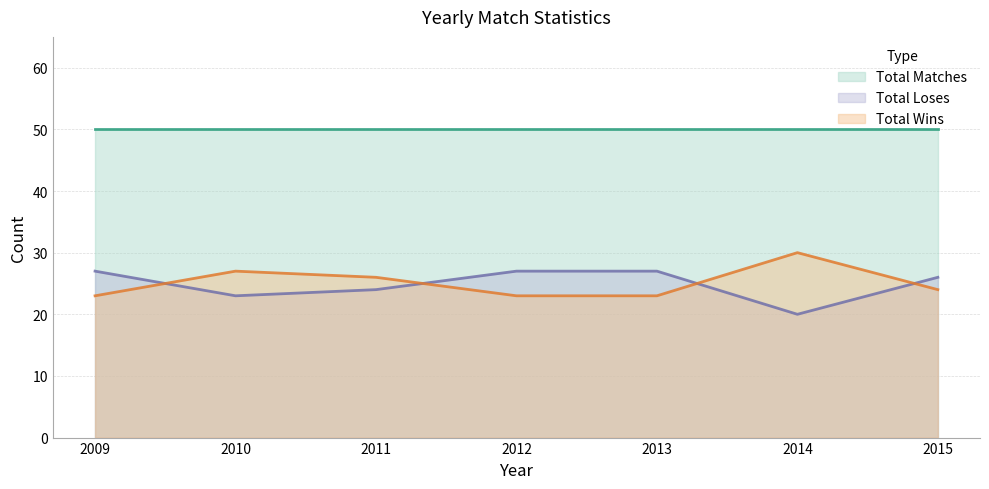

Rank the series at 2010 from highest to lowest value.

Total Matches, Total Wins, Total Loses